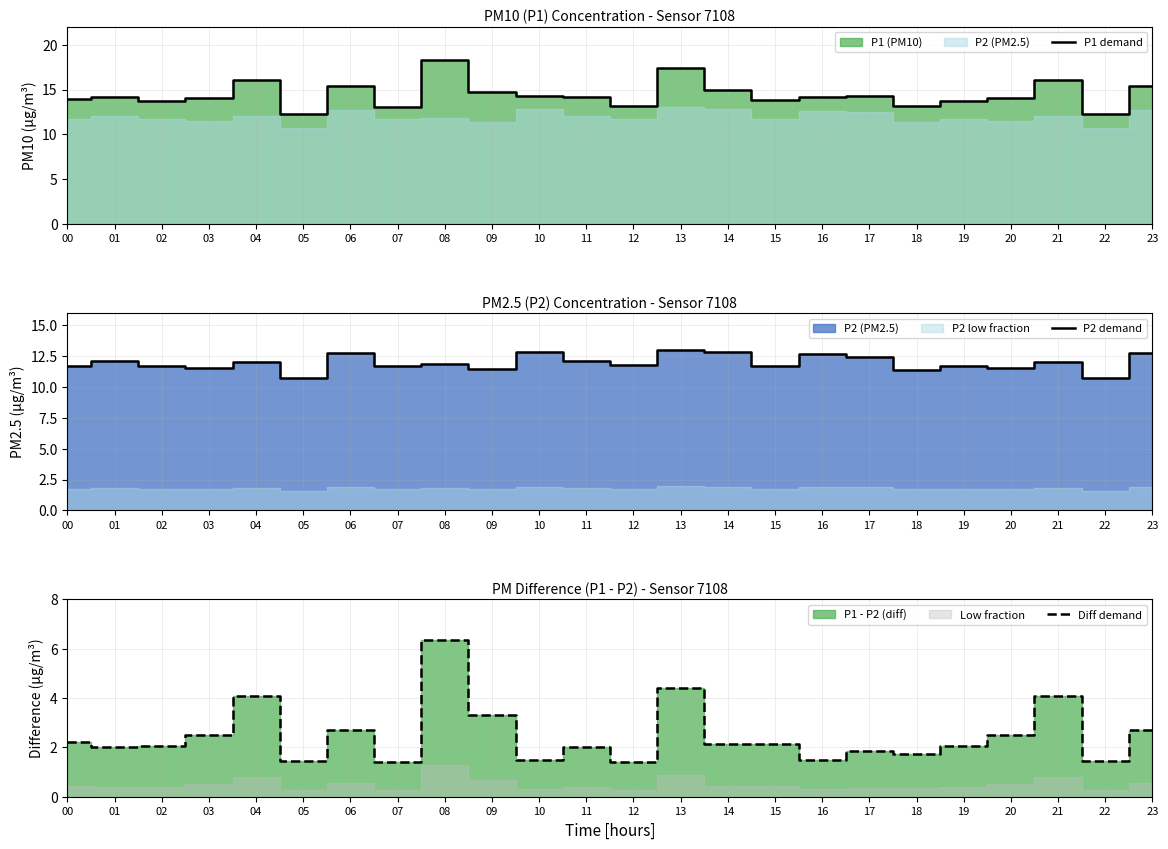

True or false: P2 demand has more than 0 interior local peaks.

True